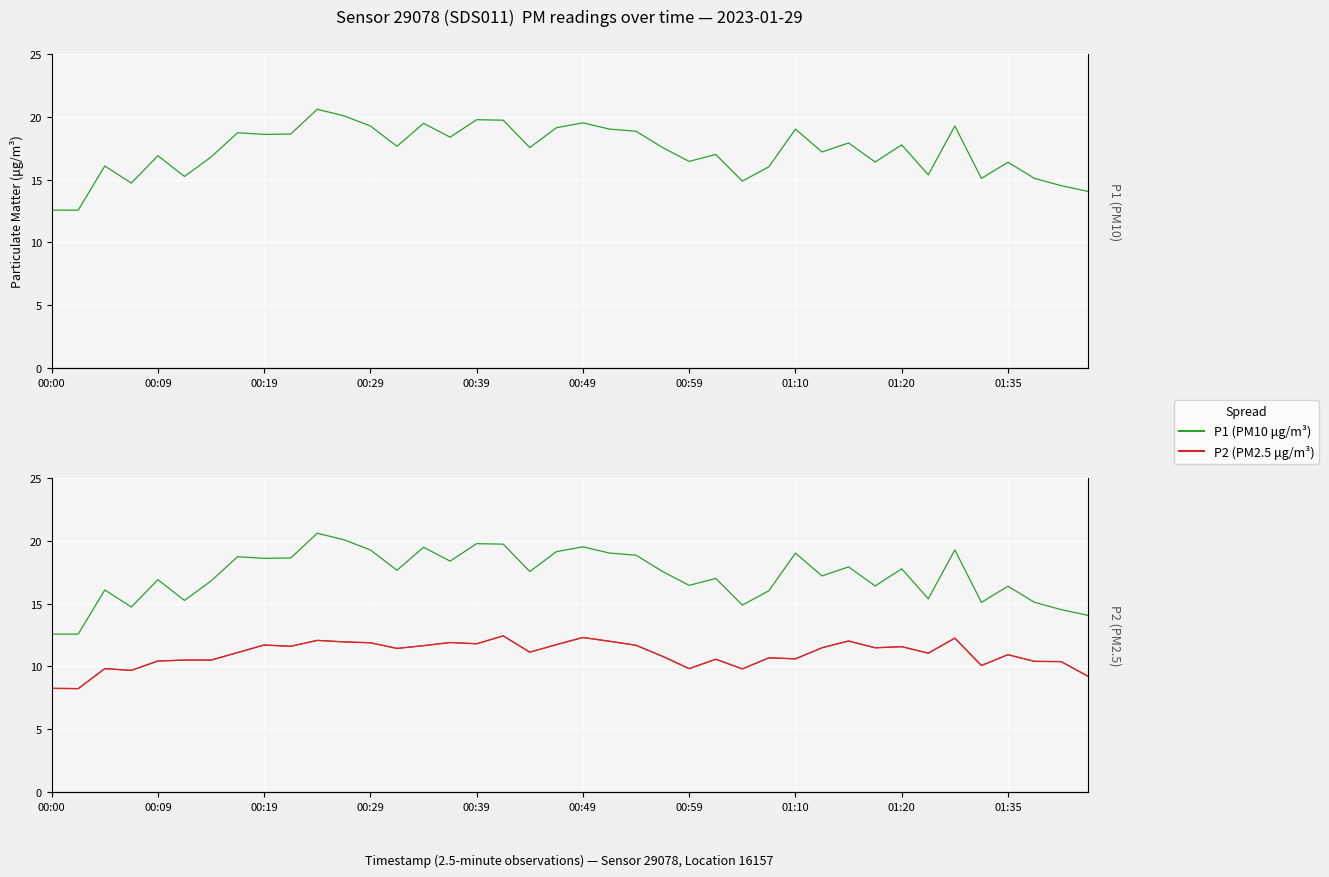

Reading left to right, what are all the values shown in this chart?

P1 (PM10 μg/m³): 12.6	12.6	16.1	14.7	16.9	15.2	16.8	18.7	18.6	18.6	20.6	20.1	19.3	17.6	19.5	18.4	19.8	19.7	17.6	19.1	19.5	19.0	18.9	17.6	16.4	17.0	14.9	16.0	19.0	17.2	17.9	16.4	17.8	15.4	19.3	15.1	16.4	15.1	14.5	14.1
P2 (PM2.5 μg/m³): 8.2	8.2	9.8	9.7	10.4	10.5	10.5	11.1	11.7	11.6	12.1	11.9	11.9	11.4	11.7	11.9	11.8	12.4	11.1	11.7	12.3	12.0	11.7	10.8	9.8	10.6	9.8	10.7	10.6	11.5	12.0	11.5	11.6	11.1	12.2	10.1	10.9	10.4	10.4	9.2